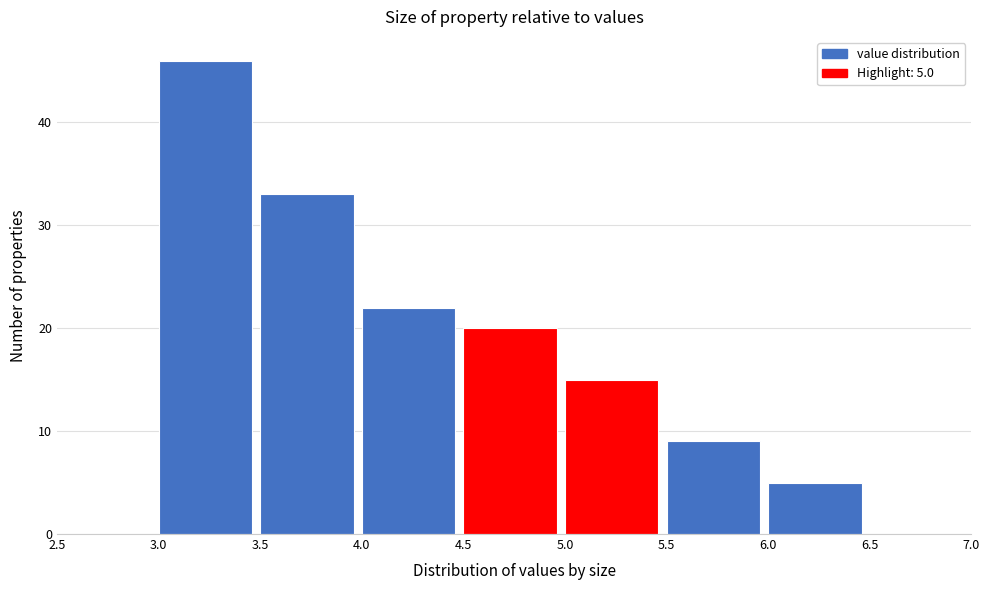

Over which range of the x-axis is the bar tallest?

3.0 to 3.5